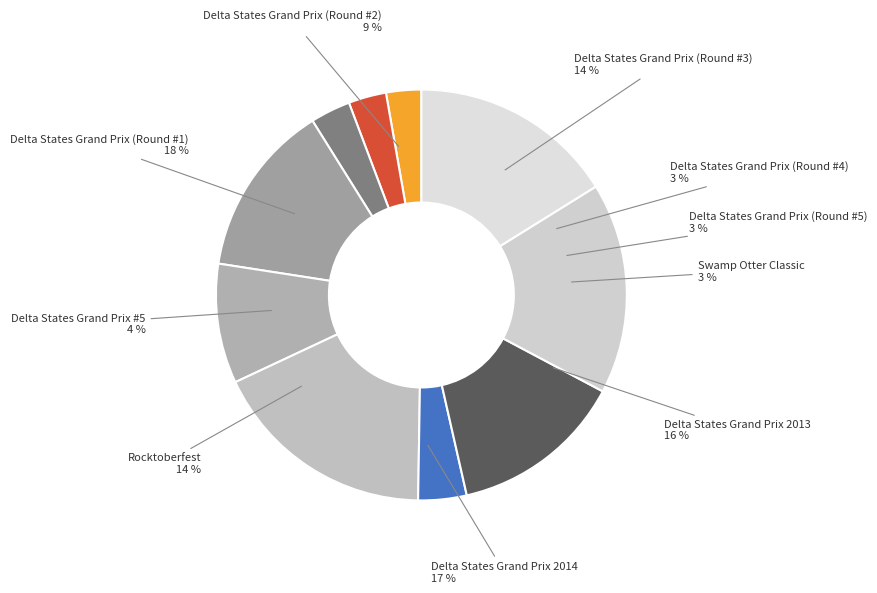

Which category has the biggest portion of the pie?

Delta States Grand Prix (Round #1)